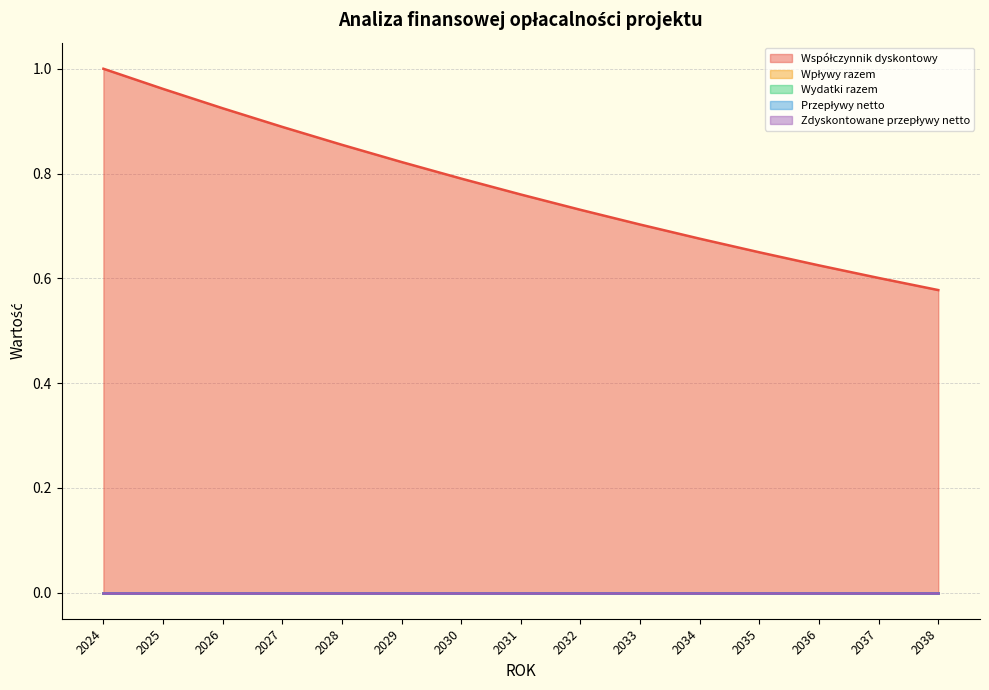

Rank the series by their maximum value, from highest to lowest.

Współczynnik dyskontowy, Wpływy razem, Wydatki razem, Przepływy netto, Zdyskontowane przepływy netto